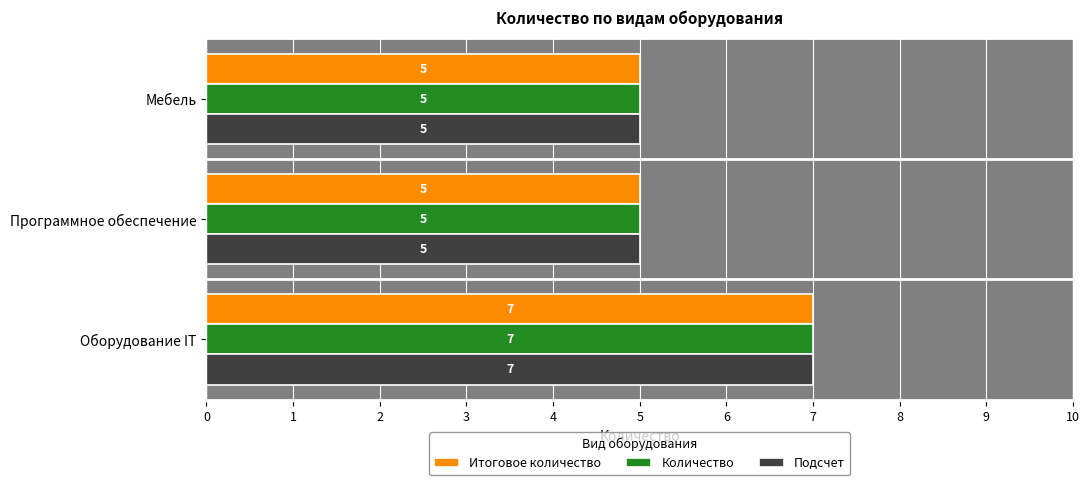

What is the approximate value of Количество at Мебель?

5